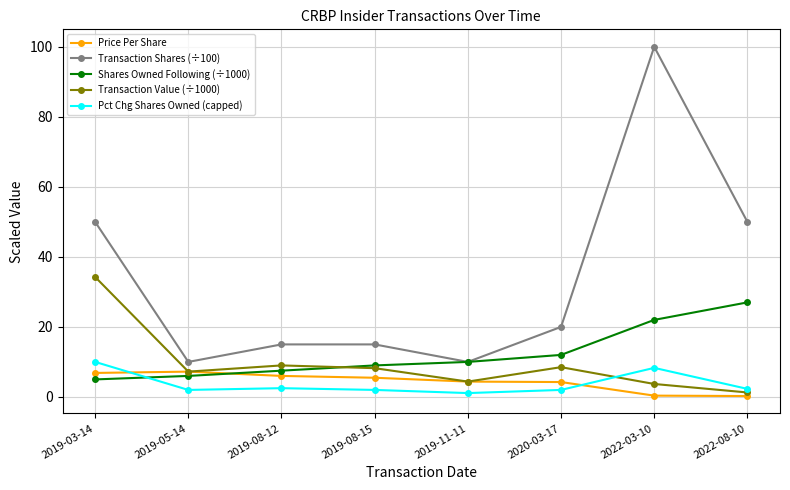

At which category is the sum across all series the highest?

2022-03-10